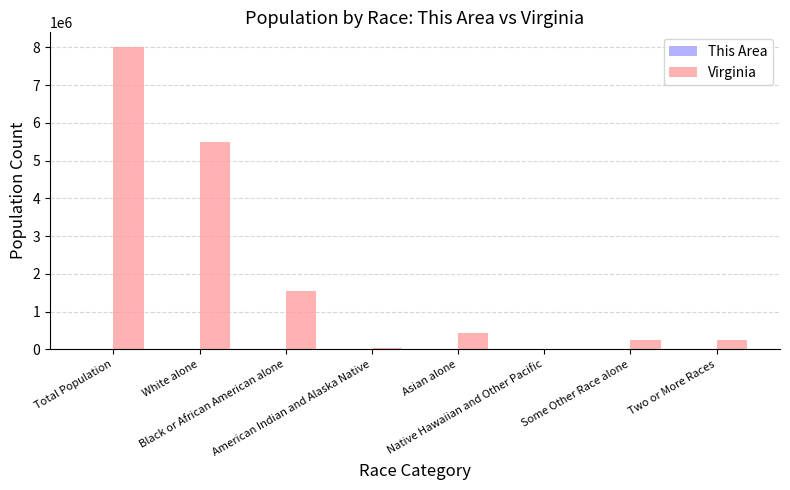

Which series has the largest total across all categories?

Virginia